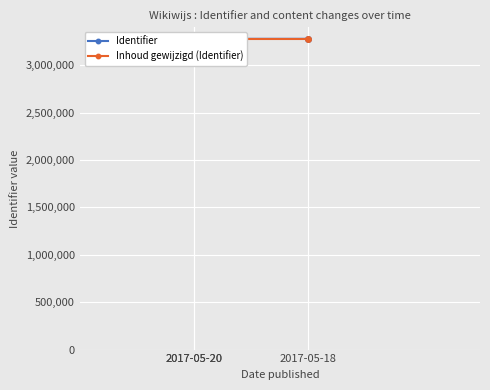

How many Inhoud gewijzigd (Identifier) values are between 3278000 and 3278001?

3